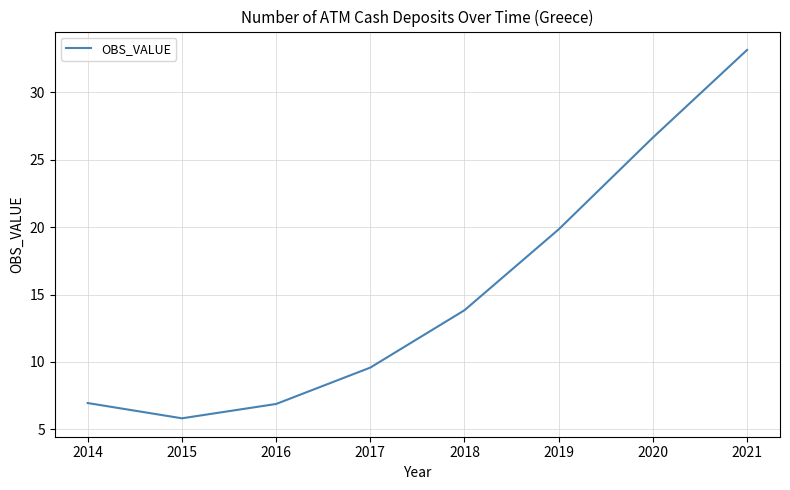

At which category does the chart reach its minimum across all series?

2015